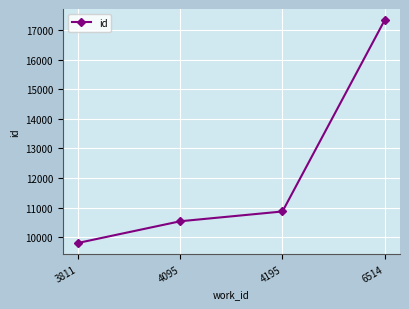

What is the value of the 2nd point from the left?

10545